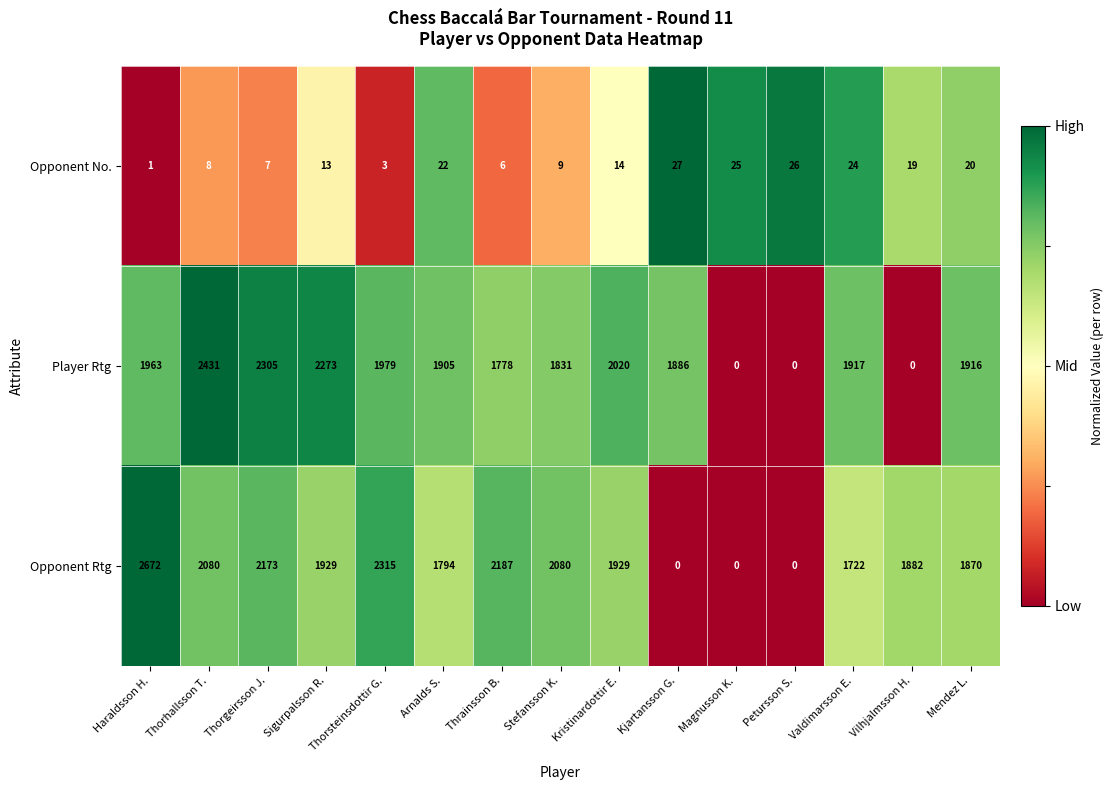

Which label corresponds to the largest value in the chart?

Haraldsson H.